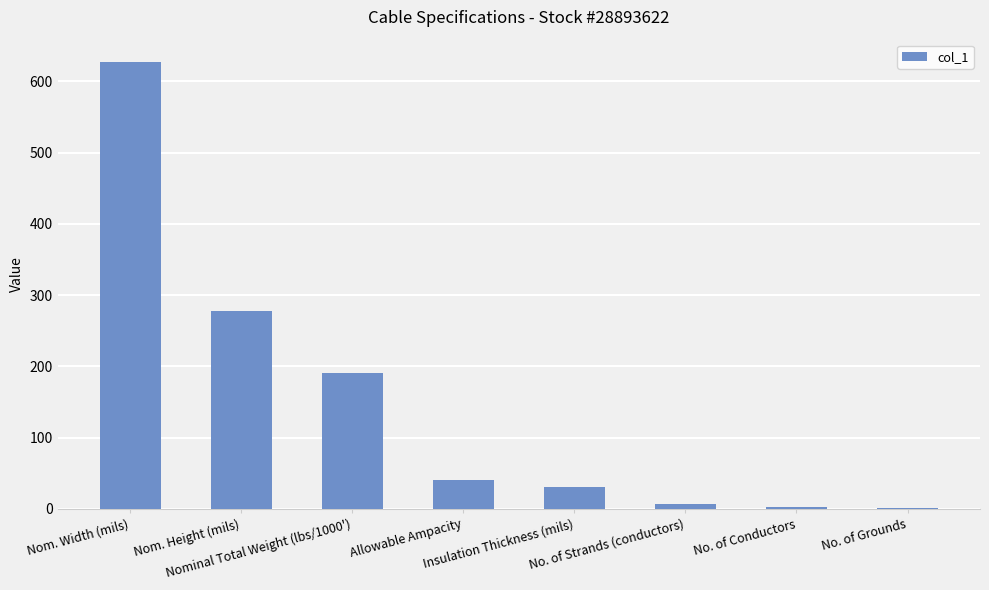

True or false: the data shows 1 at No. of Grounds.

True